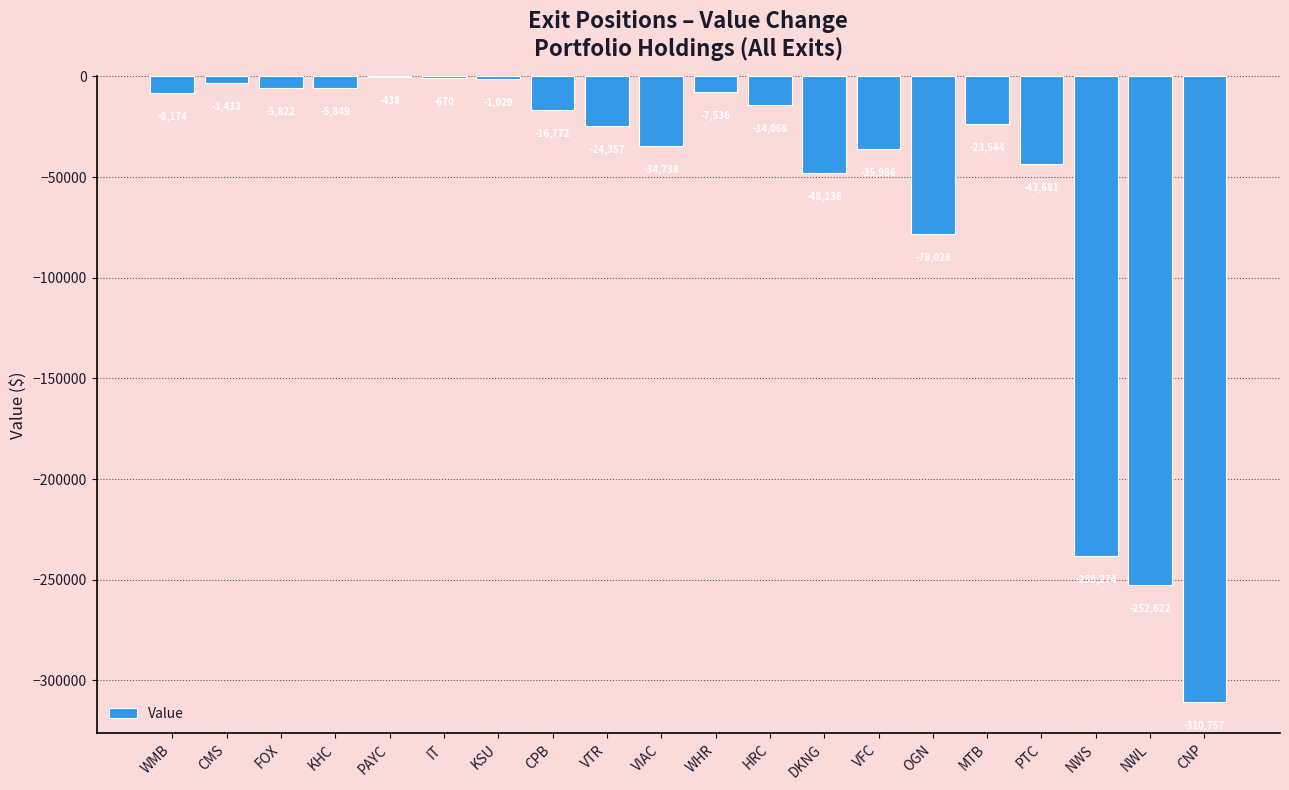

How many categories are shown in the chart?

20